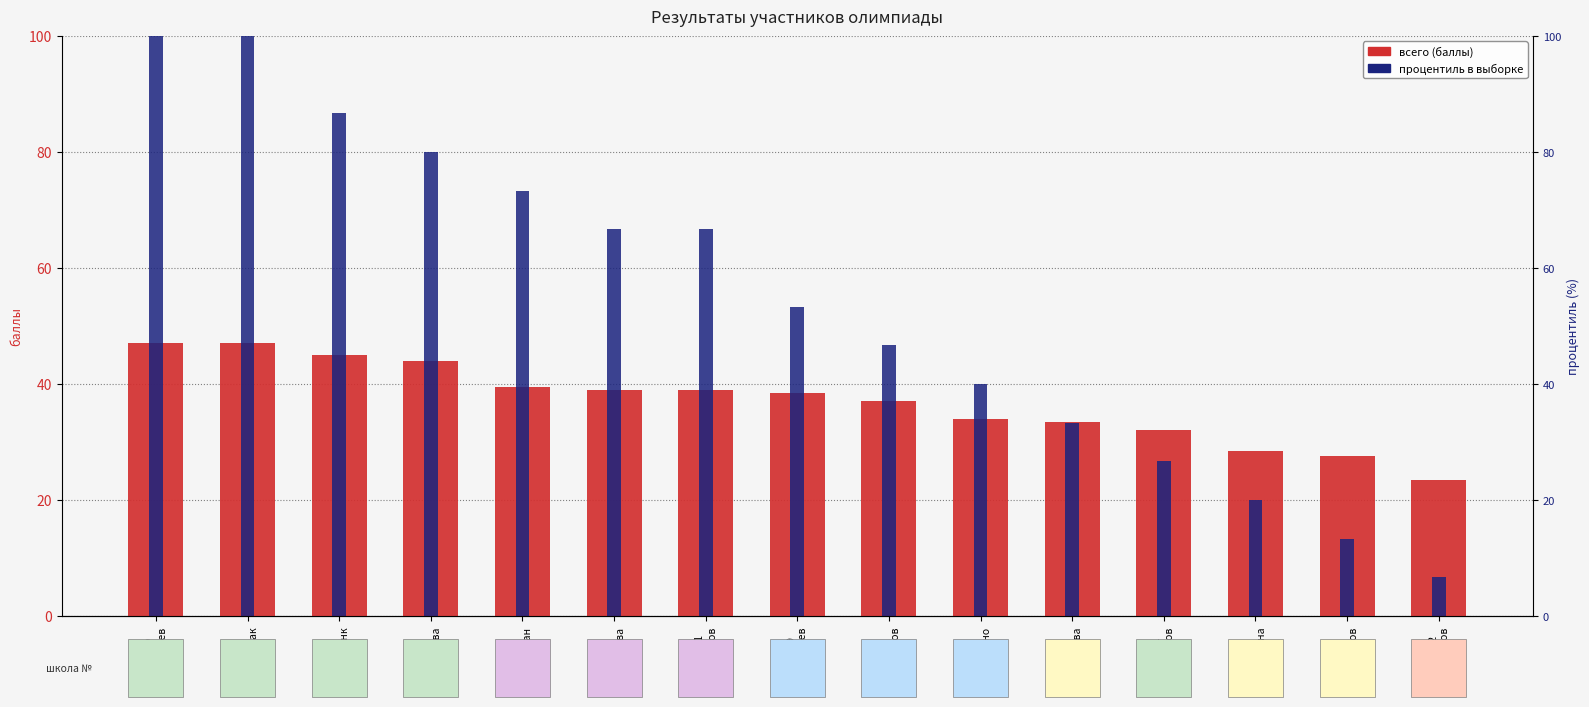

What is the sum of all values?

555.0